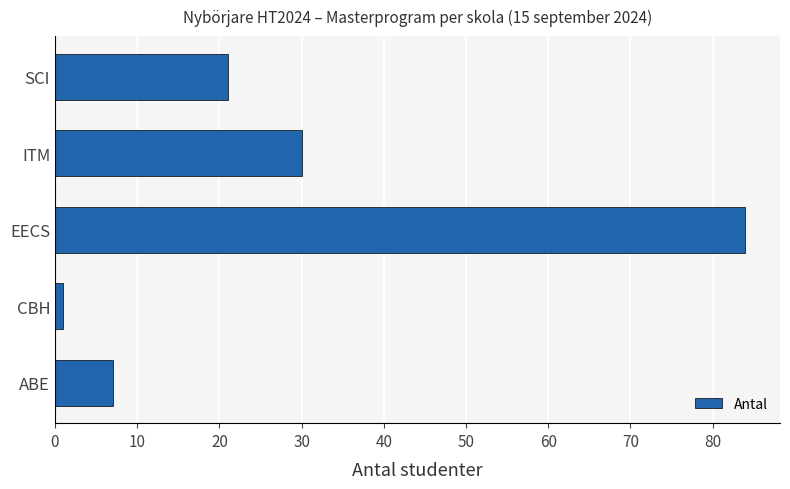

Which has a higher value, CBH or ITM?

ITM